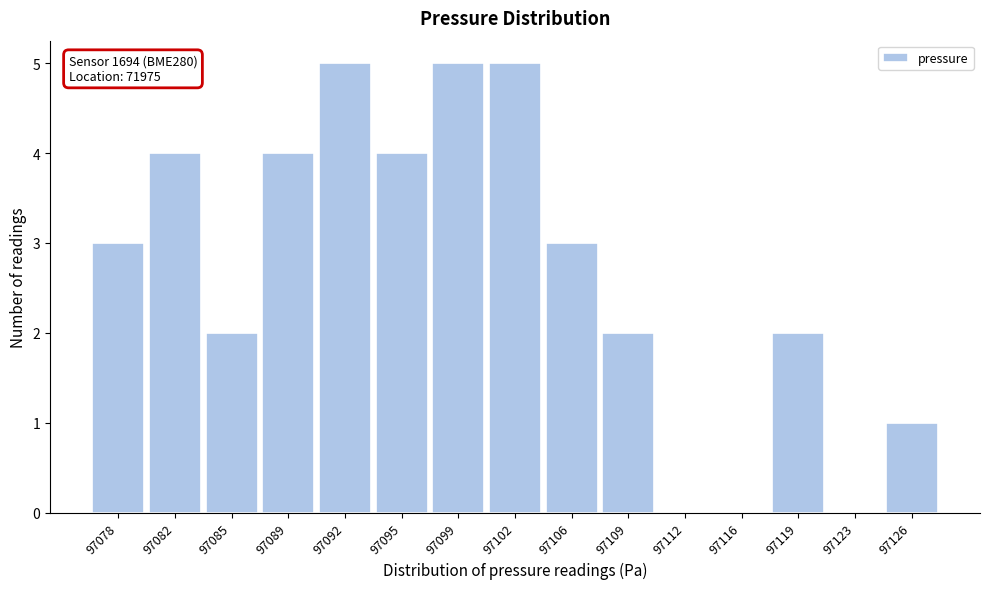

Reading right to left, list all the values displayed in this chart.

97126=1	97123=0	97119=2	97116=0	97112=0	97109=2	97106=3	97102=5	97099=5	97095=4	97092=5	97089=4	97085=2	97082=4	97078=3